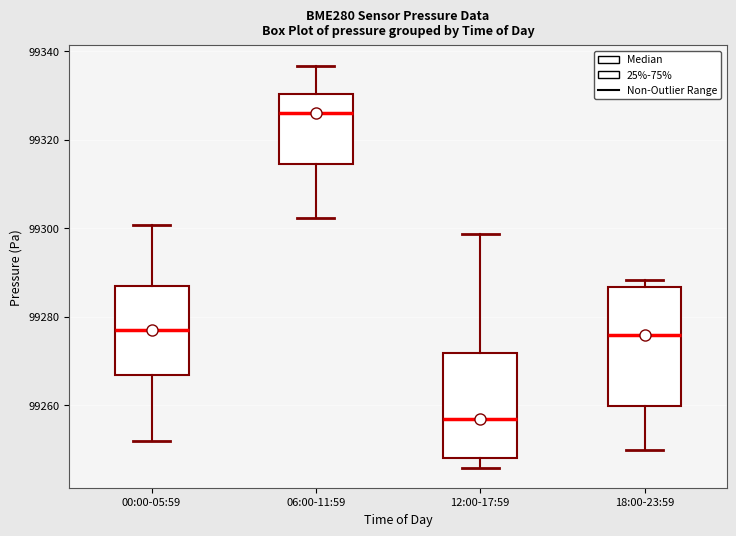

Where is the lower edge of the box for 12:00-17:59 on the y-axis? The values are not printed on the chart, so give them approximately, as read against the axis.

99248